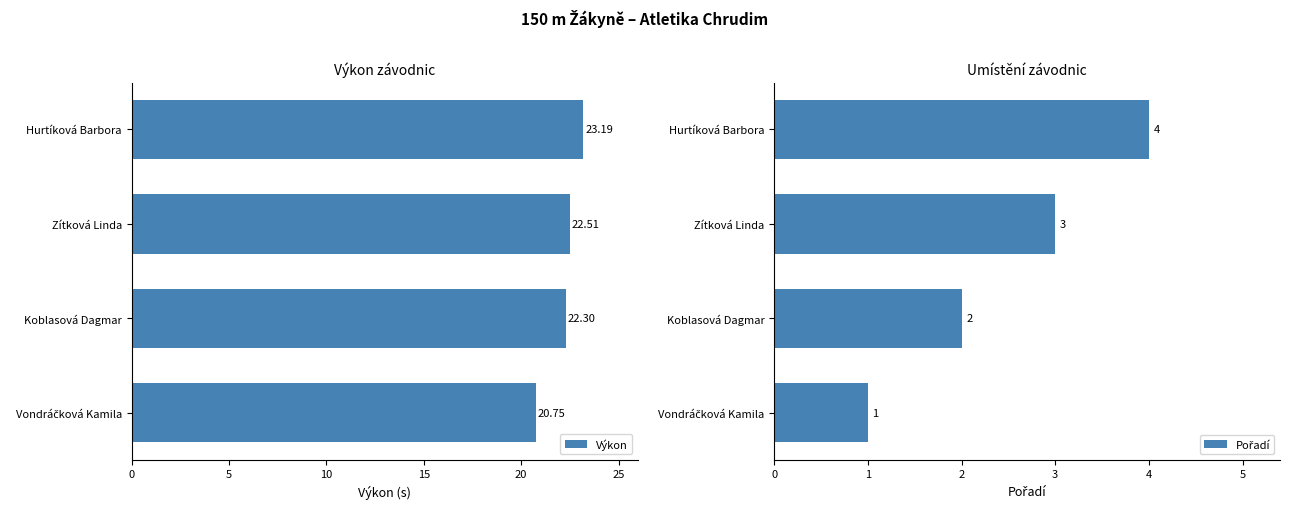

What is the difference between the second highest and minimum values in the Výkon series?

1.8